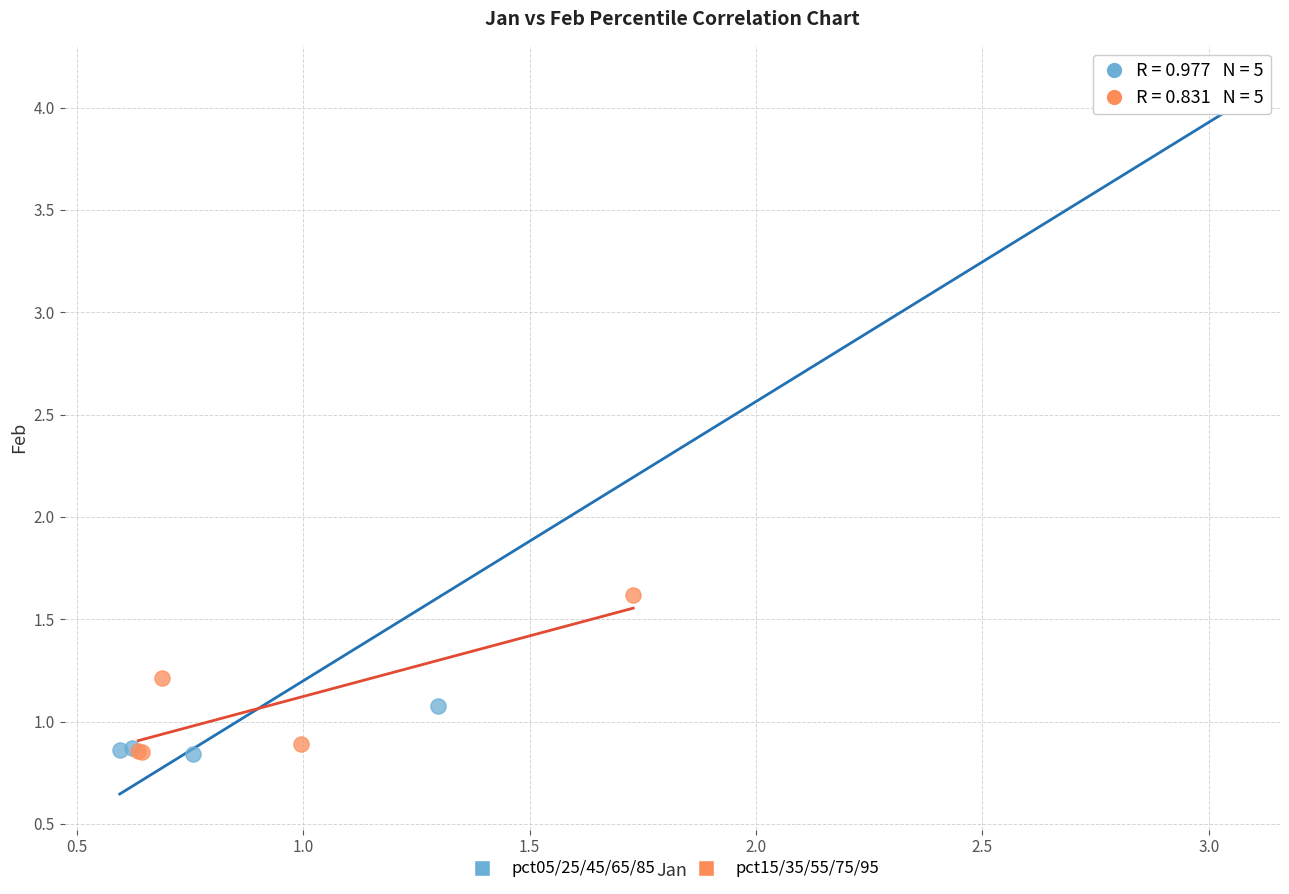

Which series has the widest spread of Y values?

pct05/25/45/65/85